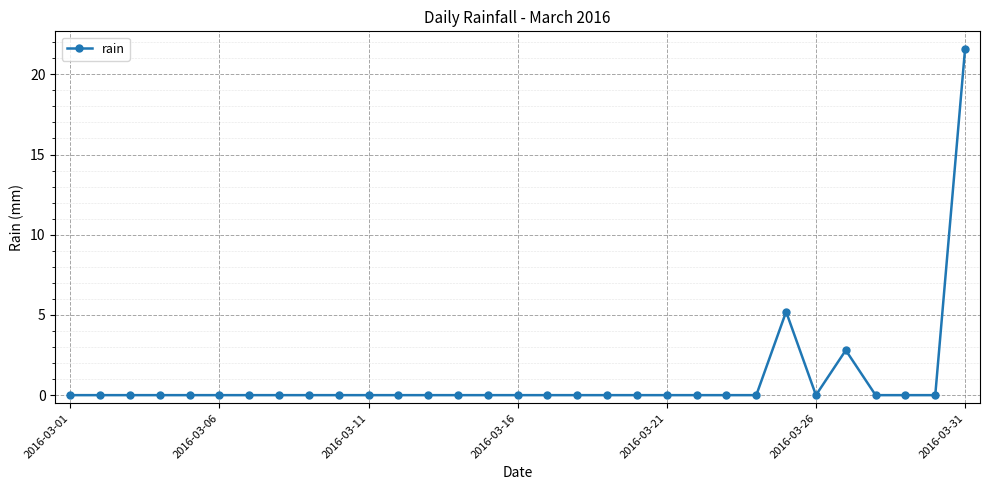

What is the maximum value shown in the chart?

21.6